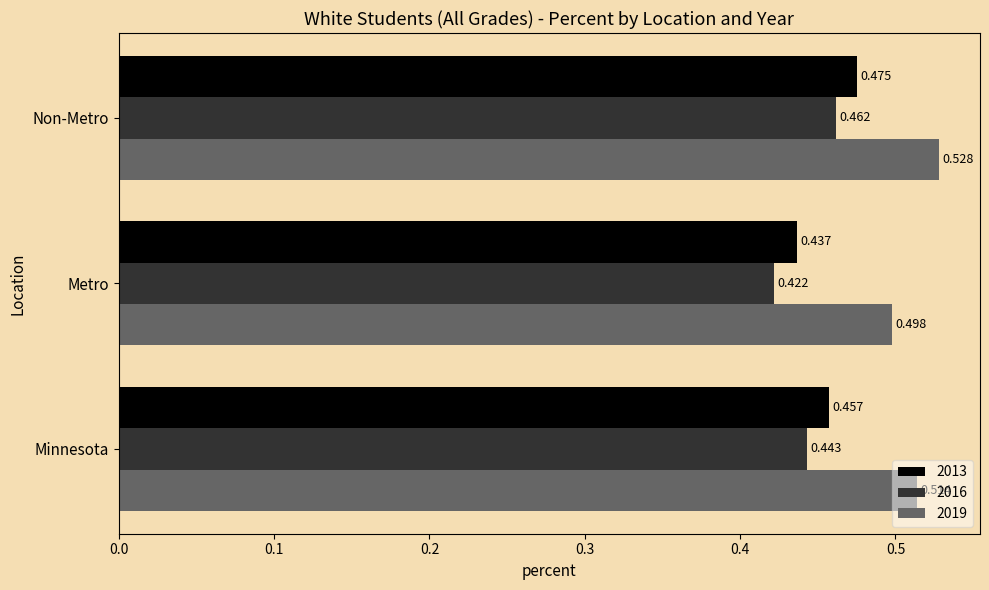

Between Minnesota and Metro, which series saw the biggest shift?

2016